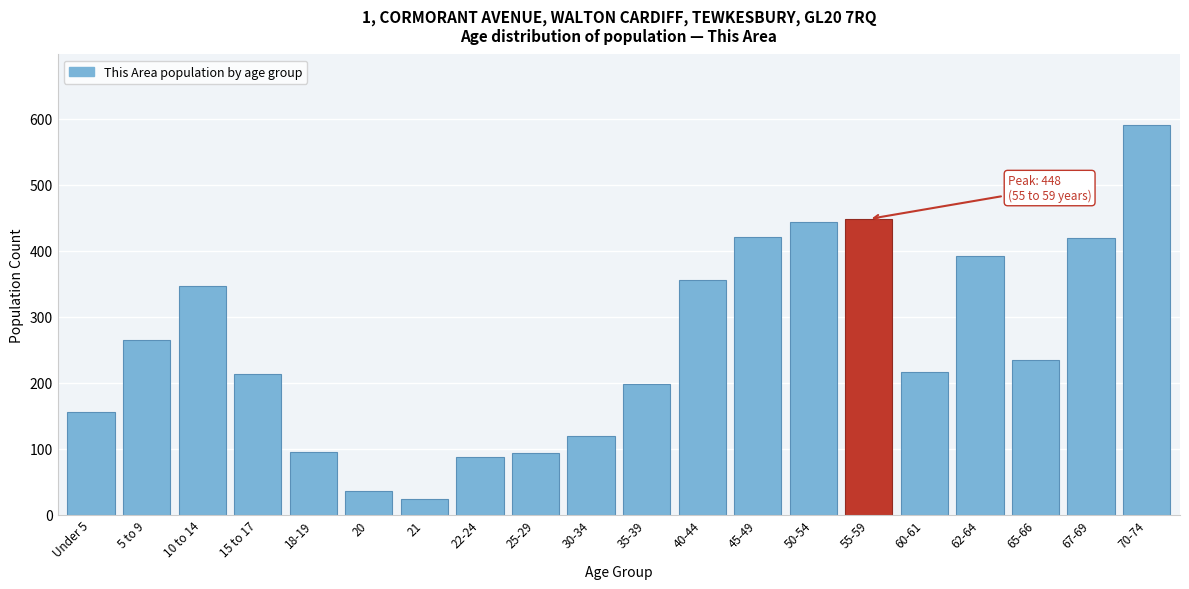

Which label corresponds to the largest value in the chart?

70-74